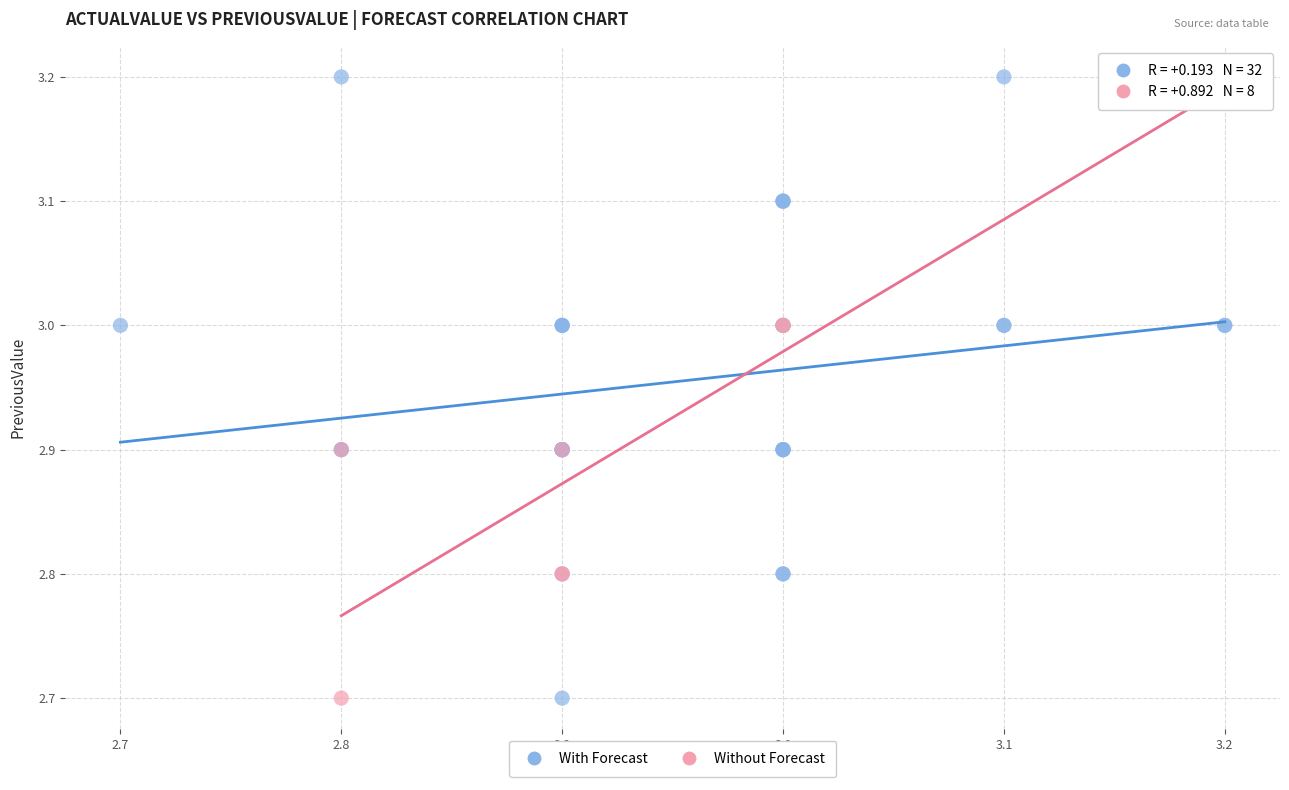

What are all the series names shown in the legend?

With Forecast, Without Forecast